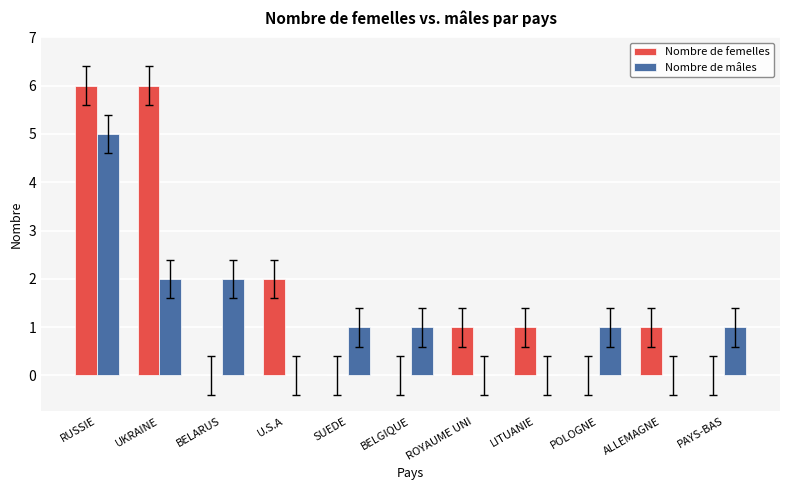

What is the greatest value displayed?

6